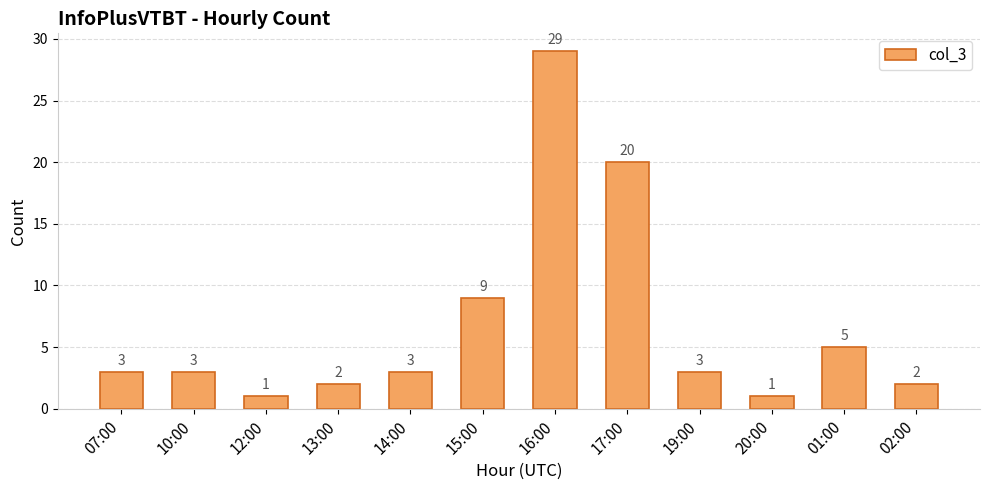

What is the average value?

7